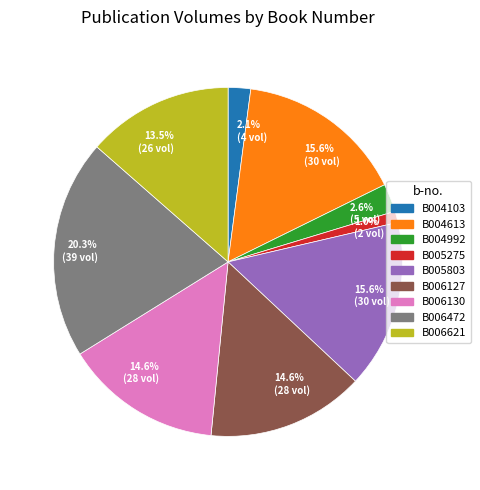

Does any single category account for the majority?

No